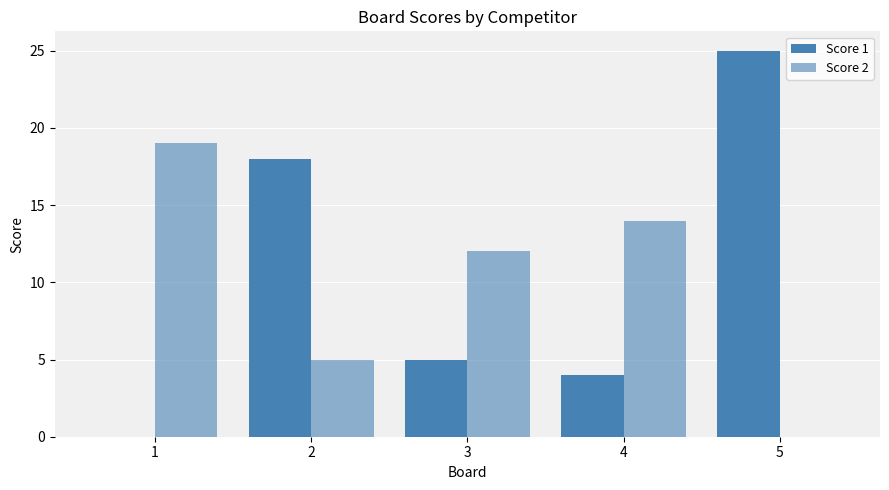

What is the value of the Score 1 bar at the 3rd from the left?

5